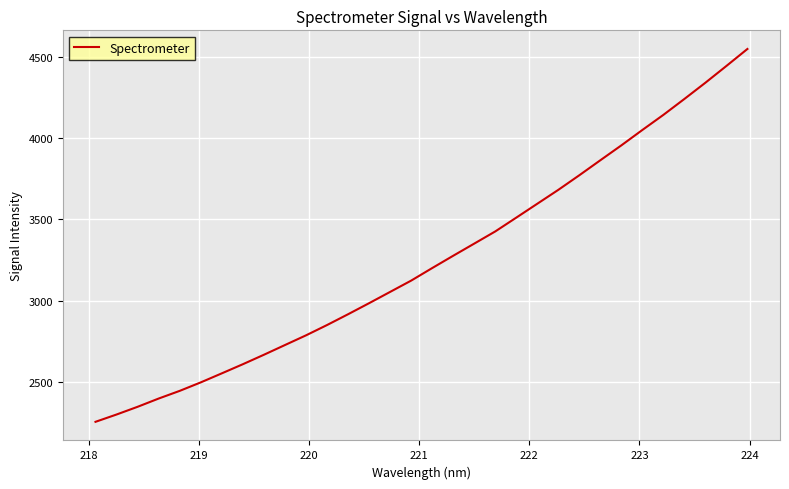

What is the difference between the maximum and minimum values?

2293.0